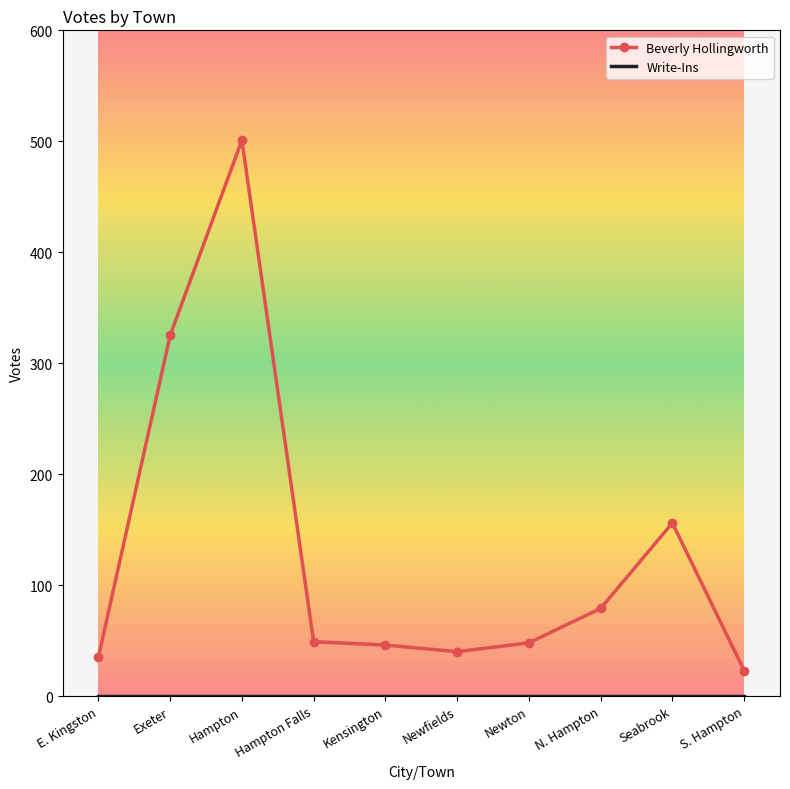

At which label is Beverly Hollingworth closest to 262?

Exeter